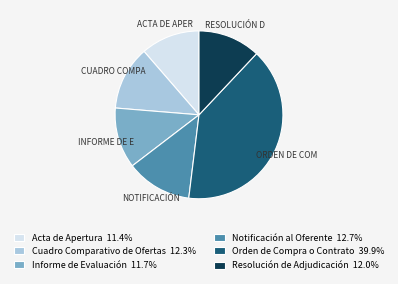

What is the ratio of the value at Acta de Apertura to the value at Informe de Evaluación?

1.0